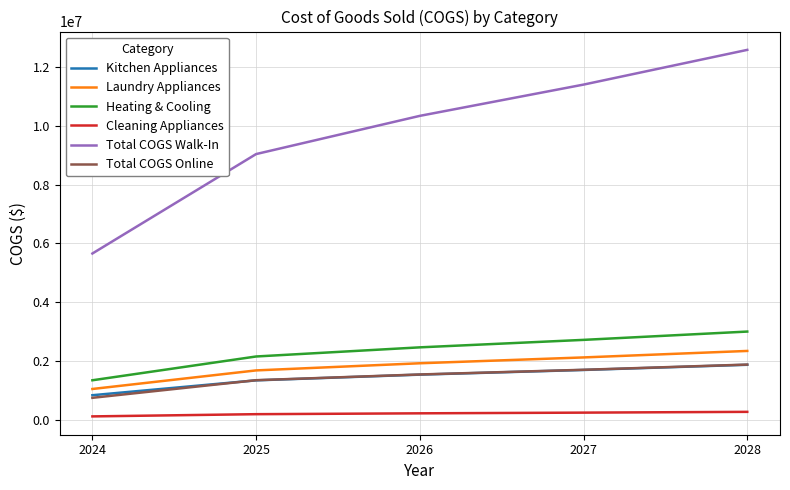

What is the average value of the Total COGS Walk-In series?

9799323.2